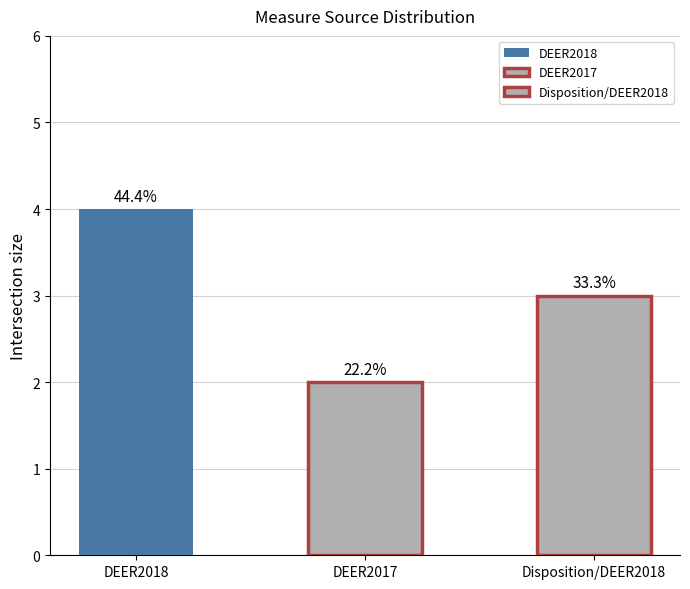

List the labels in order of value, smallest first.

DEER2017, Disposition/DEER2018, DEER2018